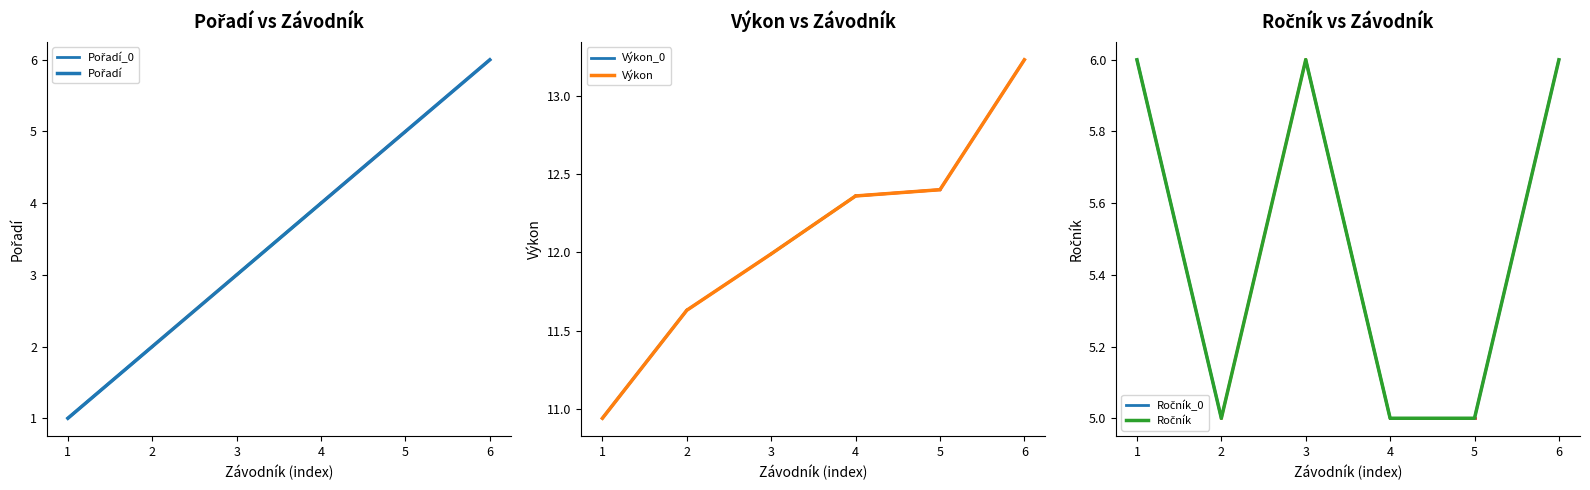

Which series has the widest spread of values?

Pořadí